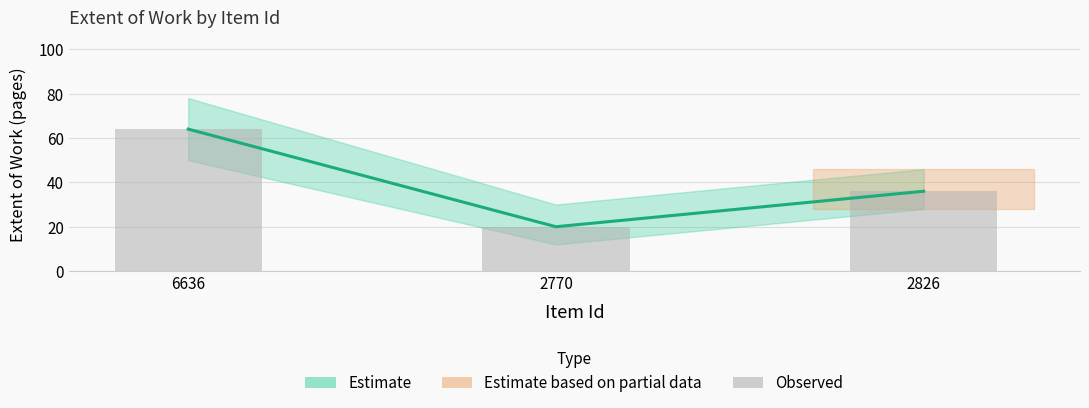

What position from the left is 2826?

3